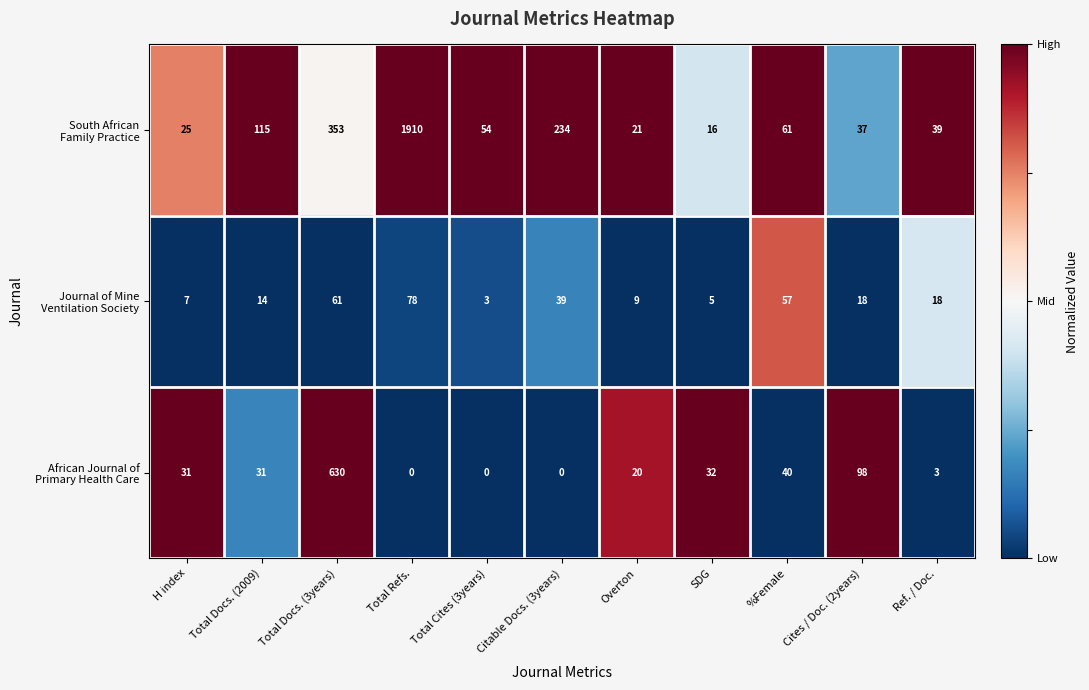

What is the difference between the highest and lowest values at Citable Docs. (3years)?

234